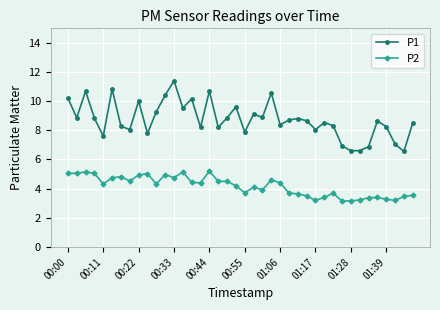

True or false: P1 has more than 2 points higher than both neighbors.

True